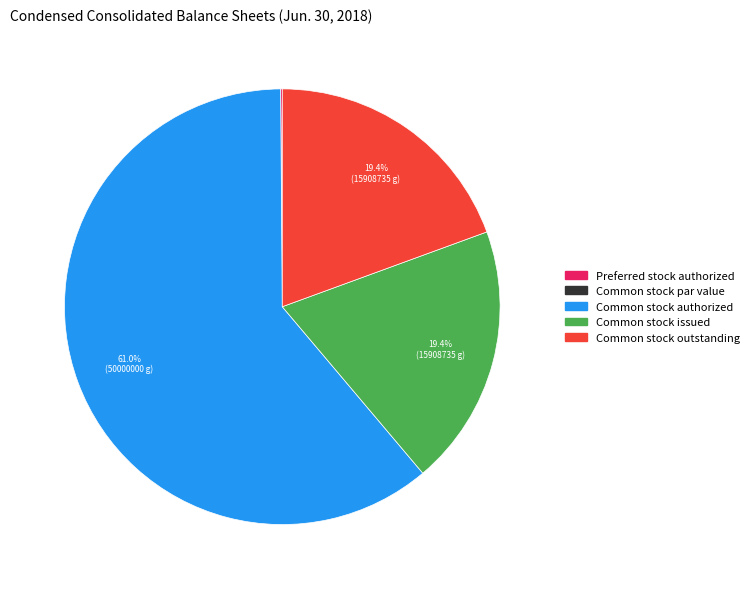

Is there a majority slice in this chart?

Yes